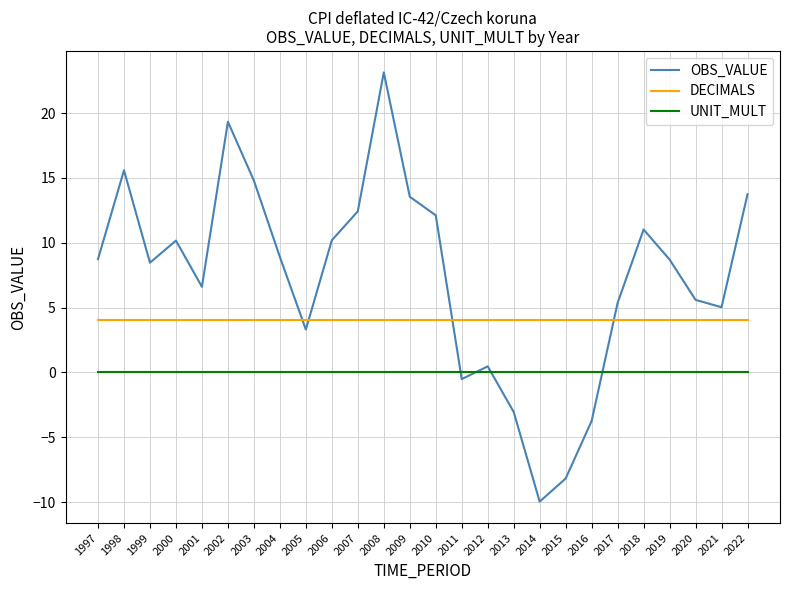

What is the total value across all series at 2011?

3.5